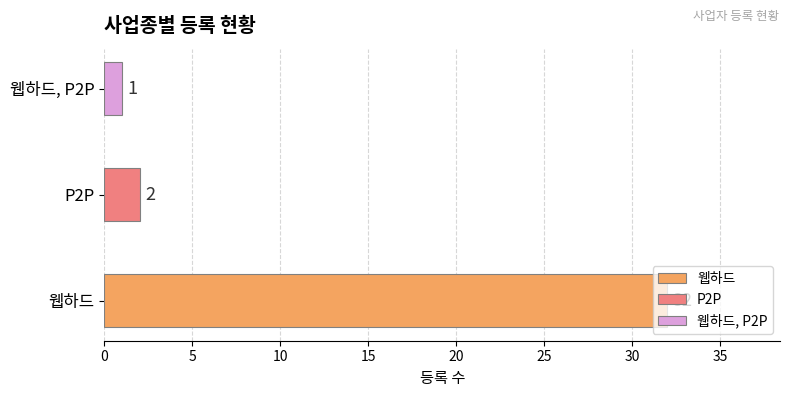

Count the number of categories in the chart.

3